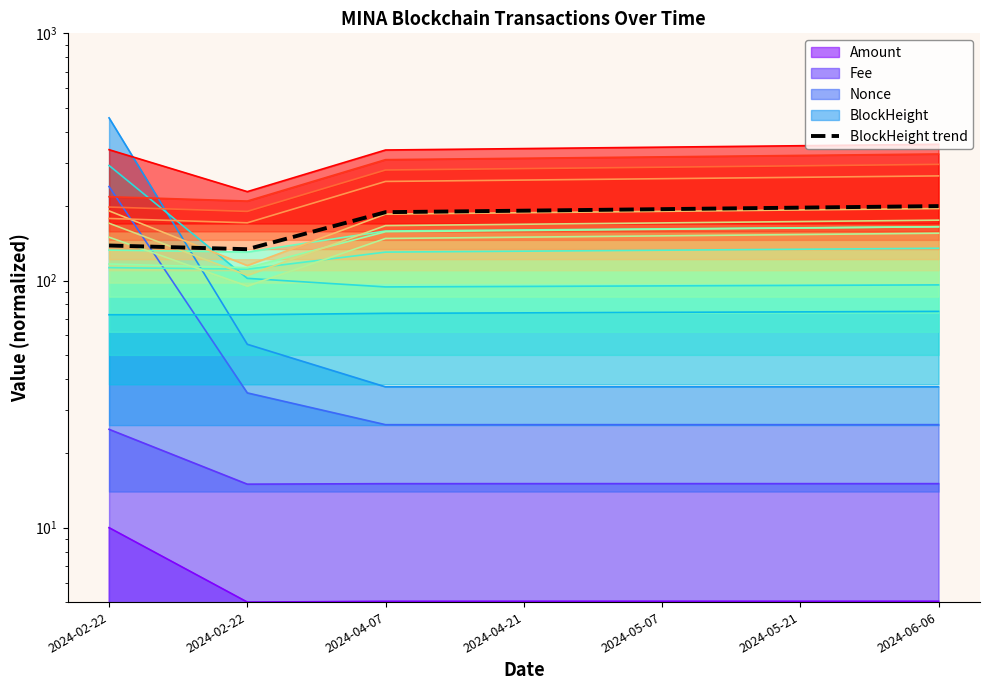

What is the label of the 7th point from the left?

2024-06-06